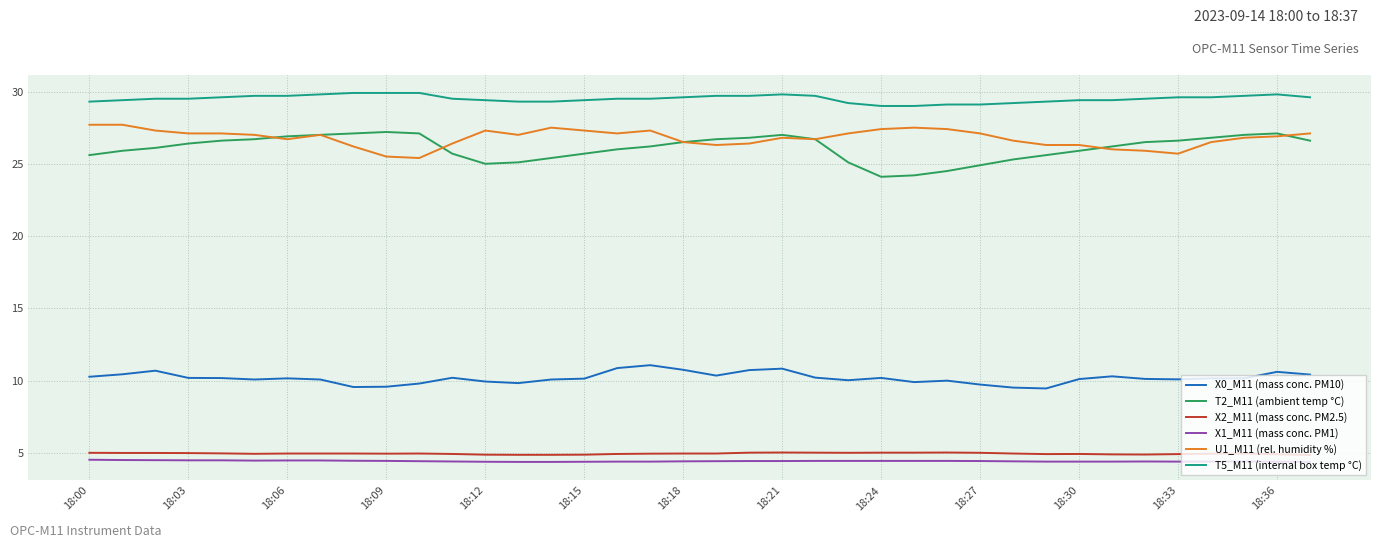

Which series has the largest total across all categories?

T5_M11 (internal box temp °C)